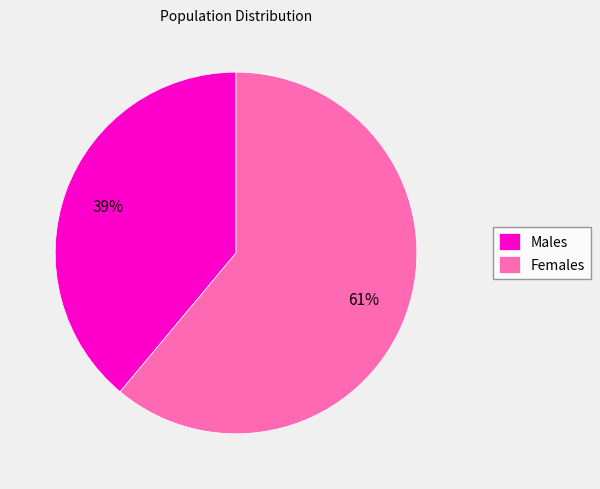

Between Females and Males, which is larger?

Females